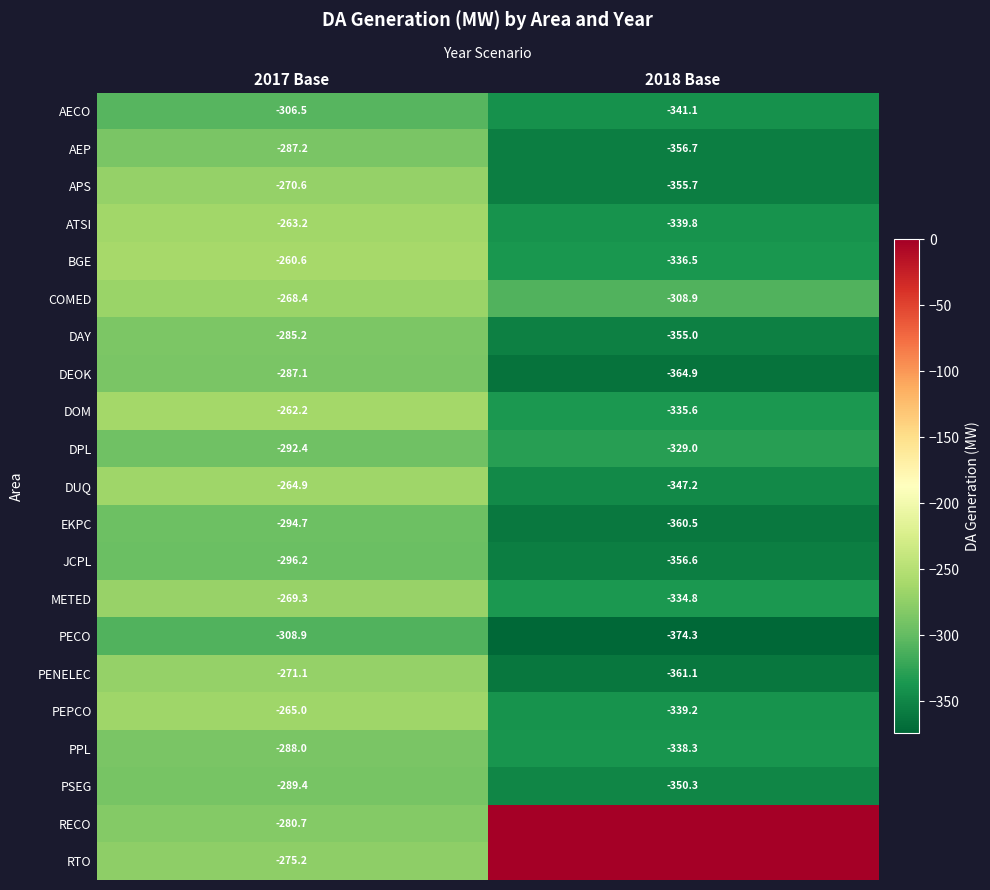

What is the maximum value for ATSI?

-263.2